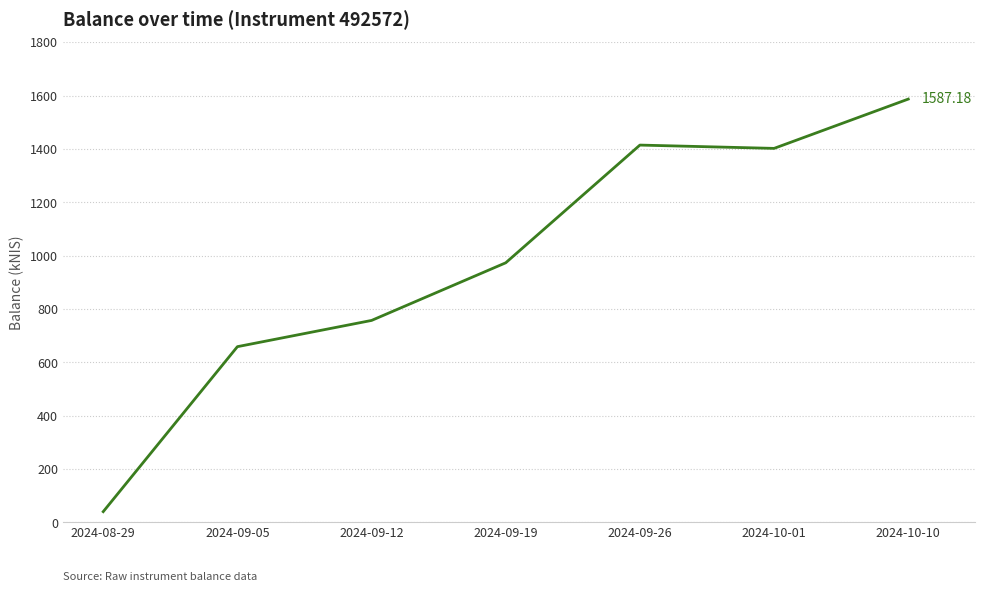

What is the average value?

976.3